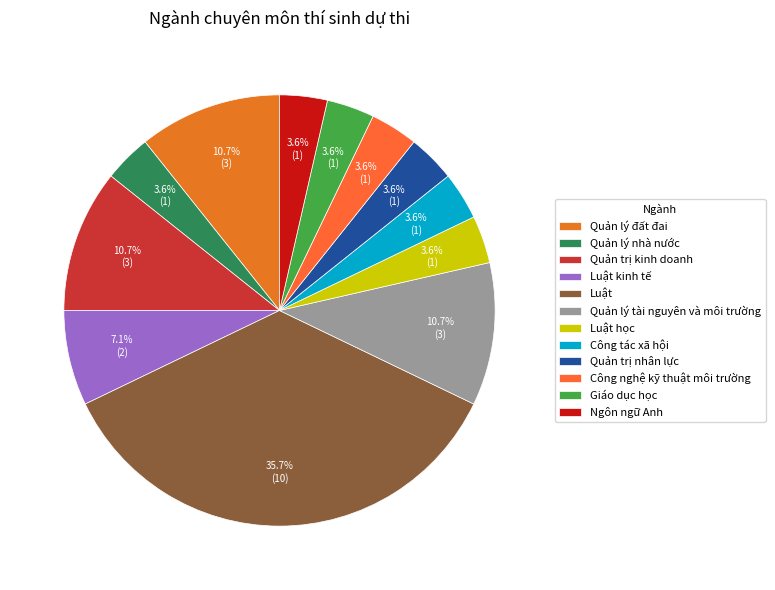

True or false: Công tác xã hội accounts for 4% of the total.

True